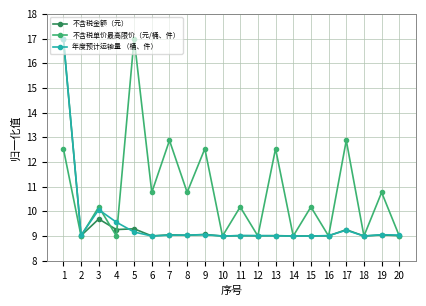

How many lines are shown in the chart?

3